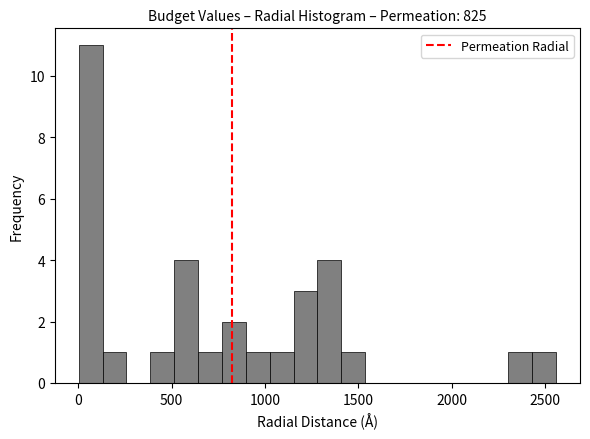

Read against the x-axis, roughly where is the centre of the tallest bar?

50